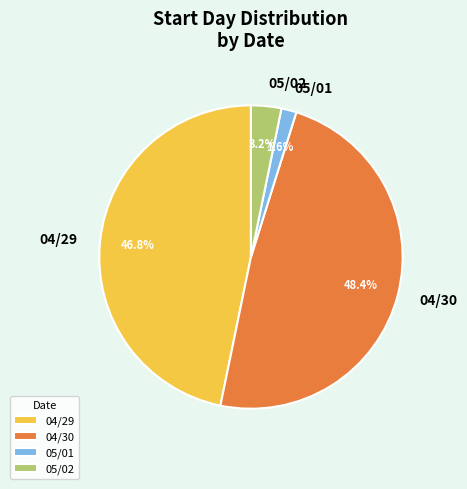

Between 05/01 and 05/02, which is larger?

05/02